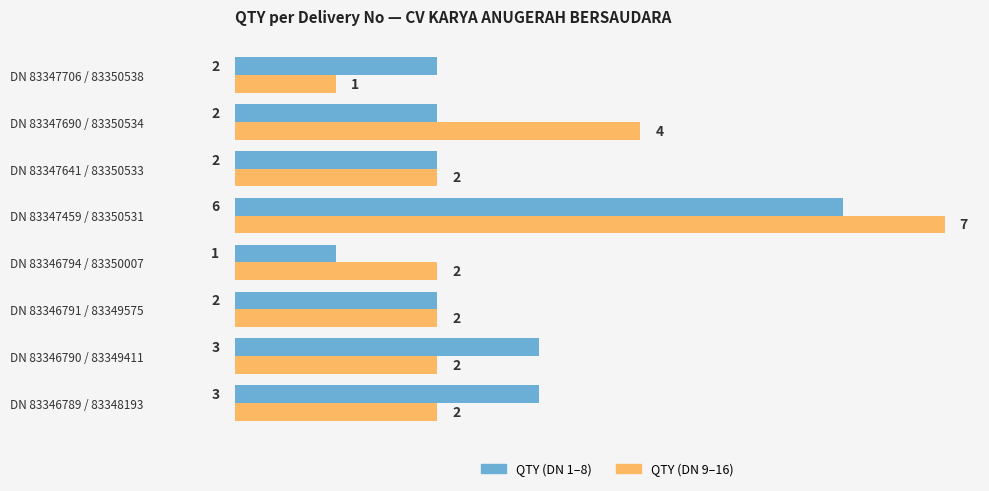

What is the difference between the maximum and minimum values in the QTY (DN 9–16) series?

6